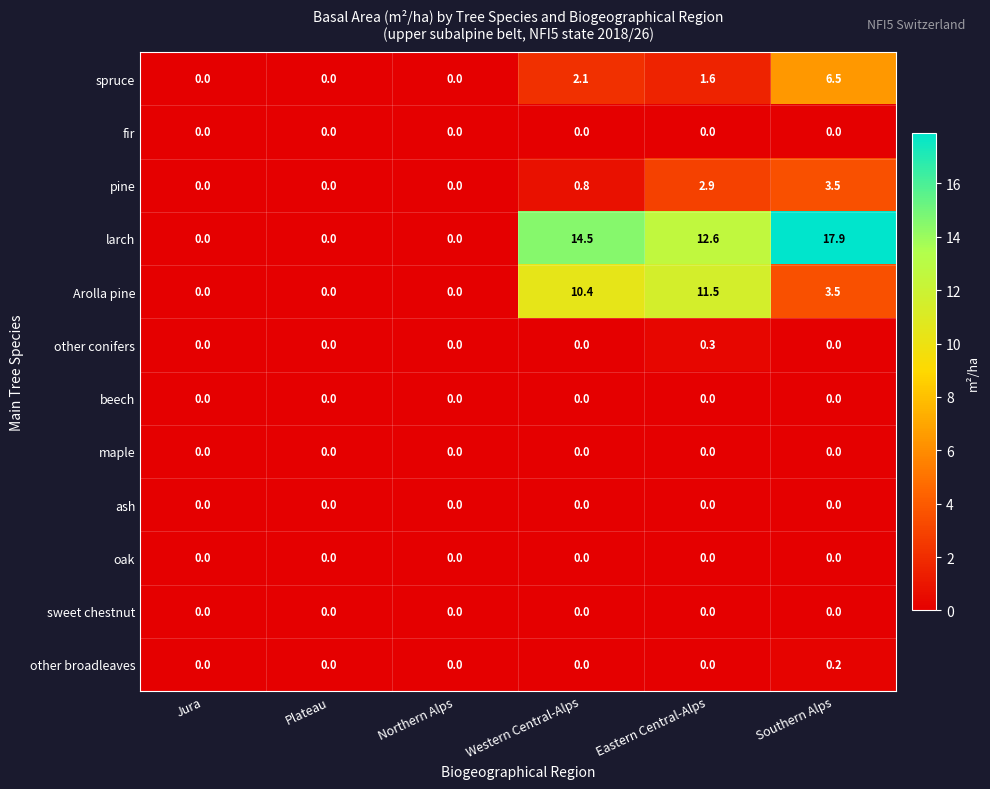

At which category is the sum across all series the highest?

Southern Alps